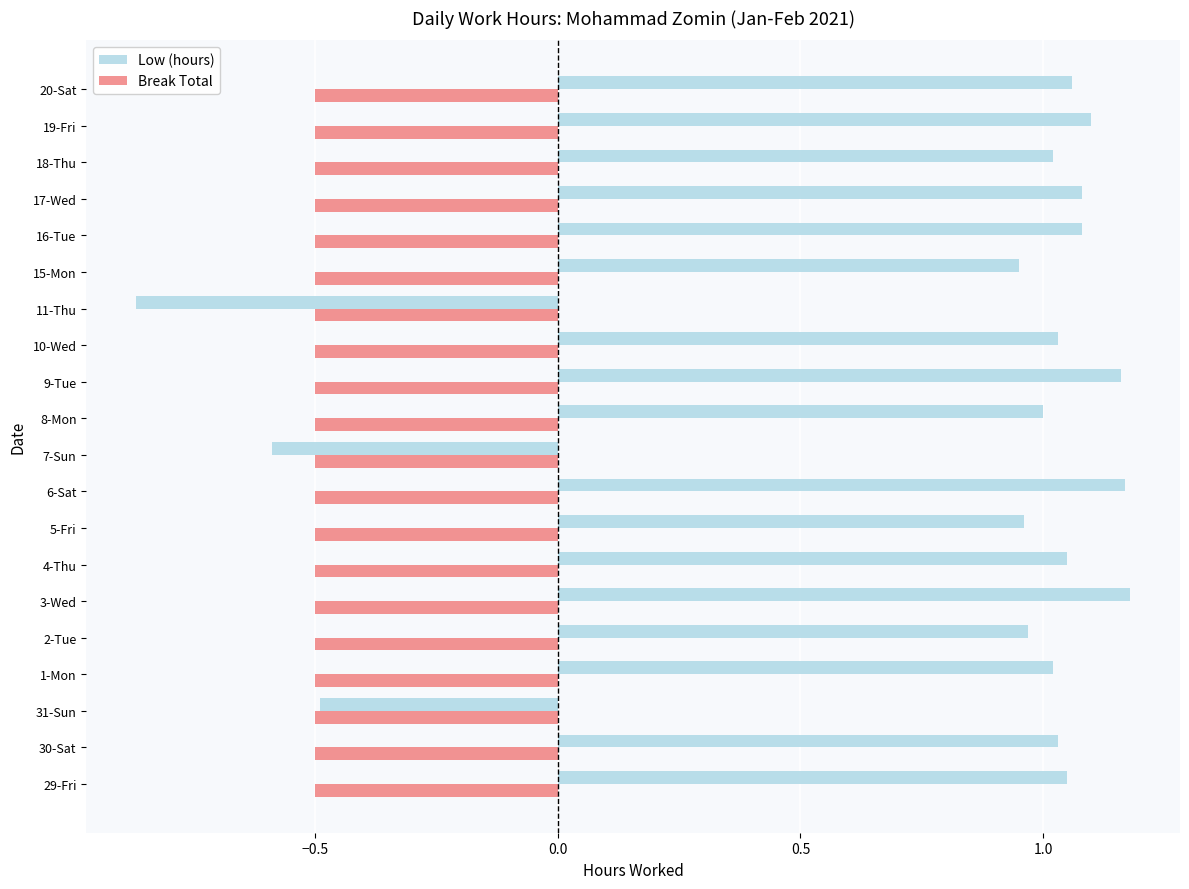

Which series has the widest spread of values?

Low (hours)